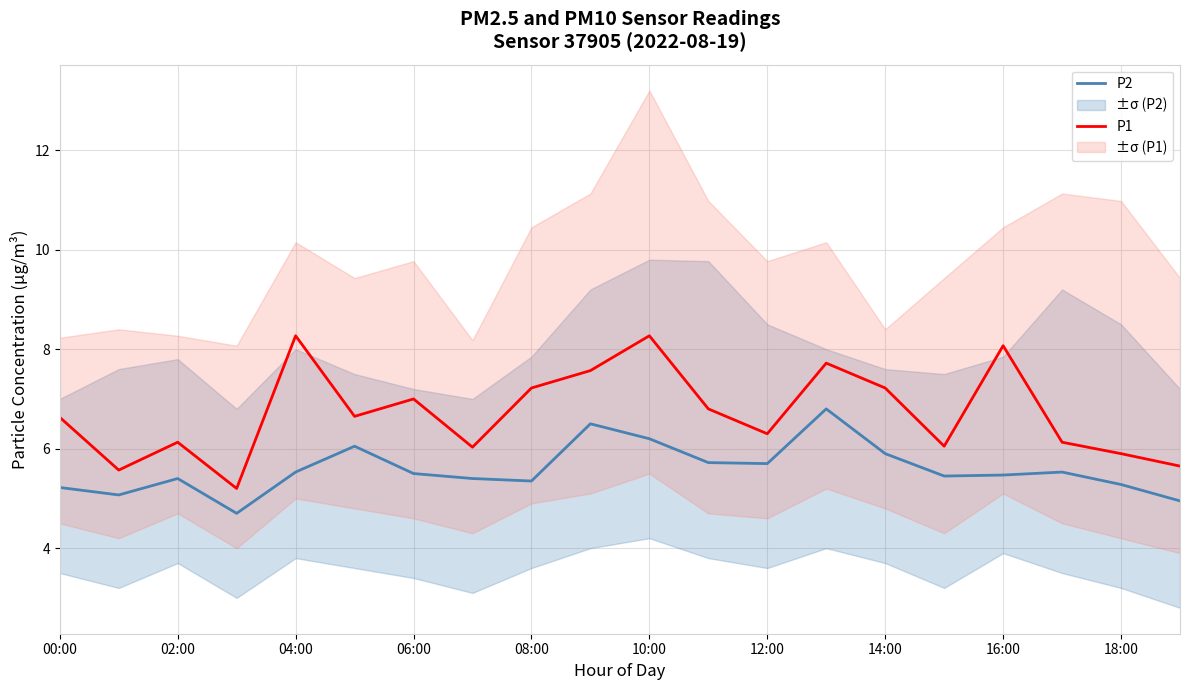

What is the sum of all P2 values?

111.7